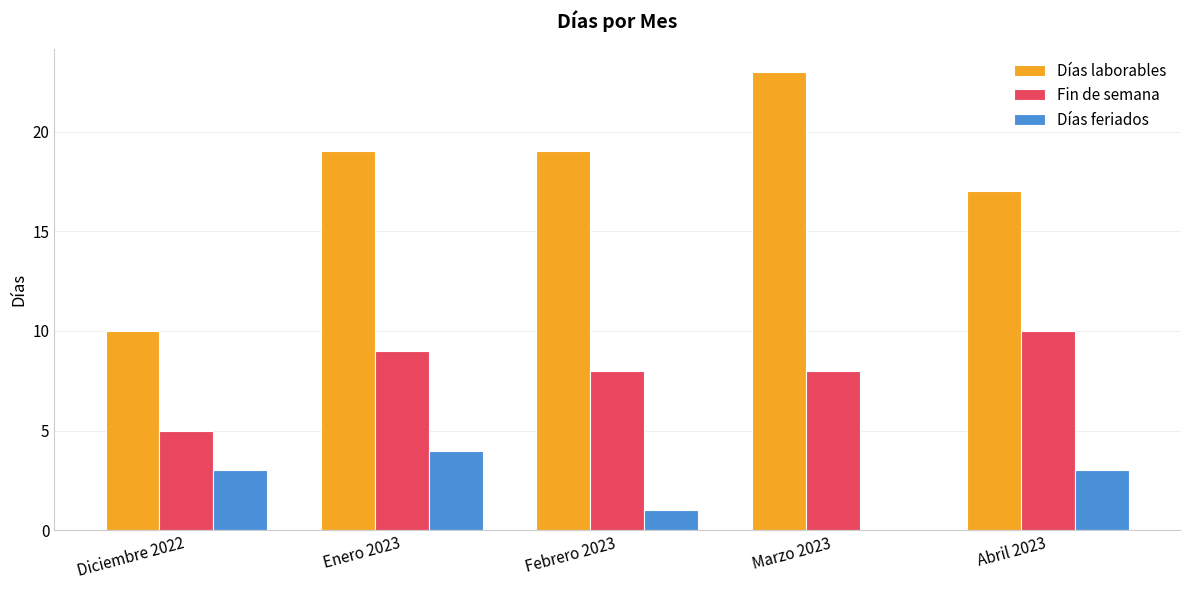

Does the chart contain stacked bars?

No